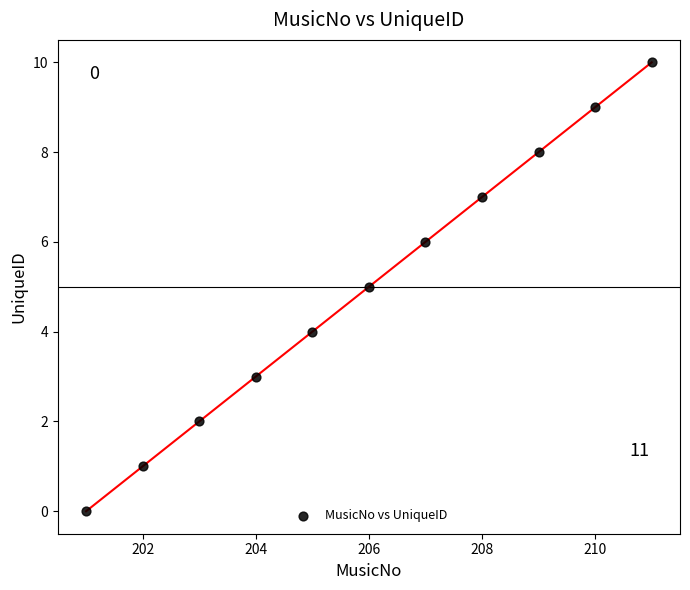

What is the range of Y values (max minus min)?

10